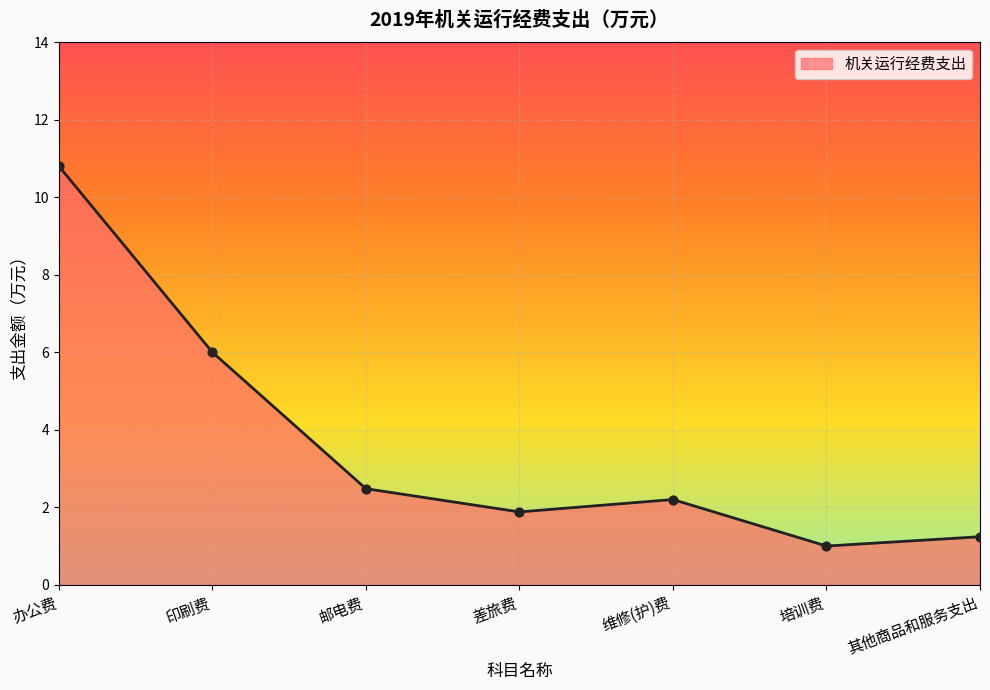

What is the change in value from 培训费 to 其他商品和服务支出?

+0.2